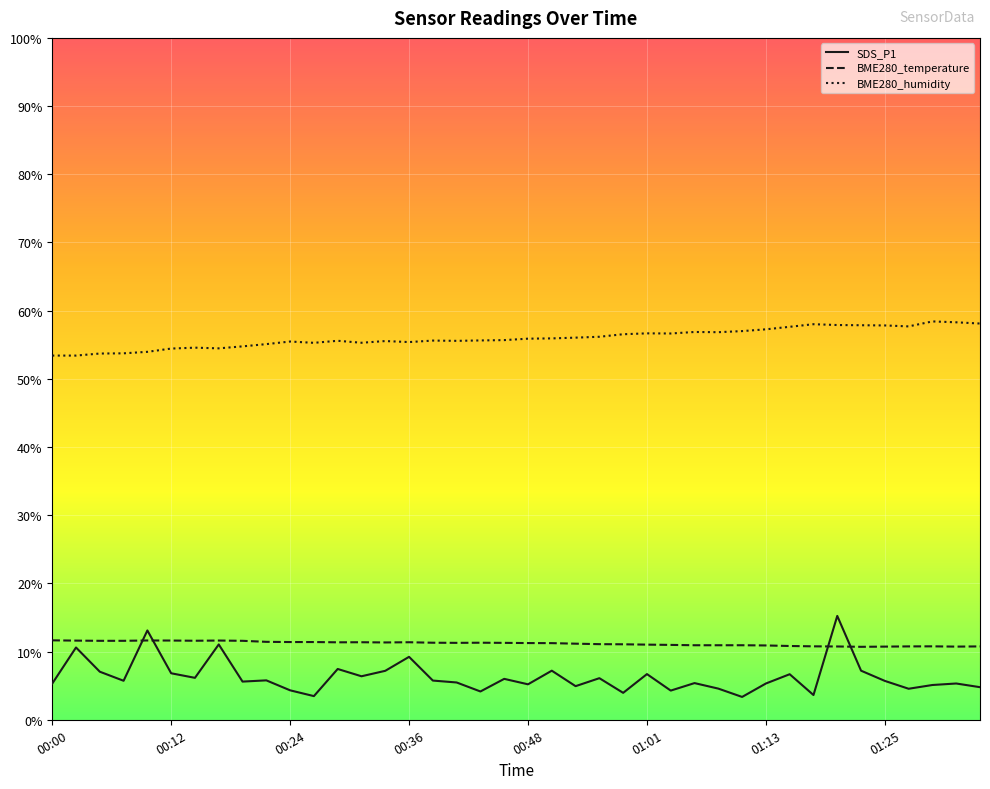

What is the minimum value shown in the chart?

3.4